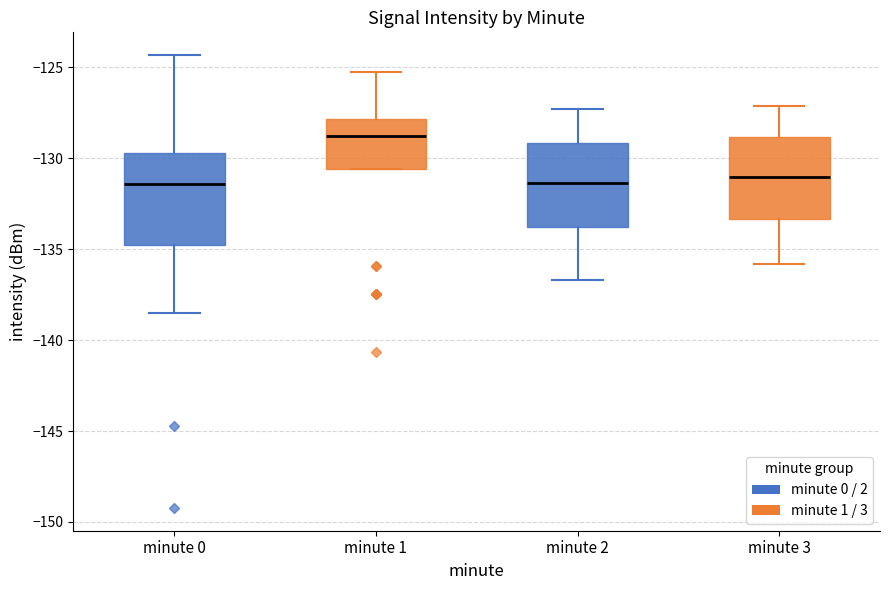

Where does the lower whisker of the box for minute 3 end on the y-axis? The values are not printed on the chart, so give them approximately, as read against the axis.

-136.0